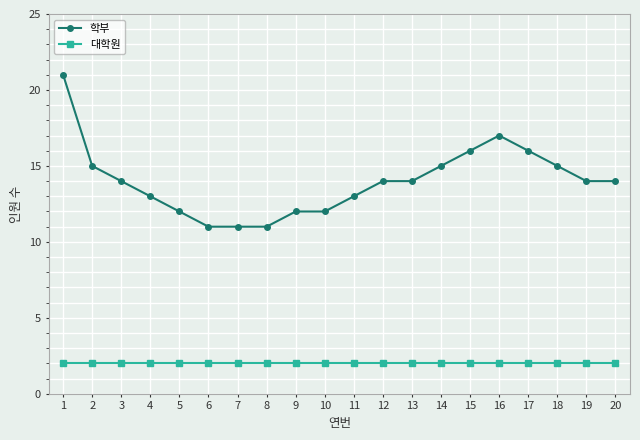

Where does the 학부 series first go above 14?

1